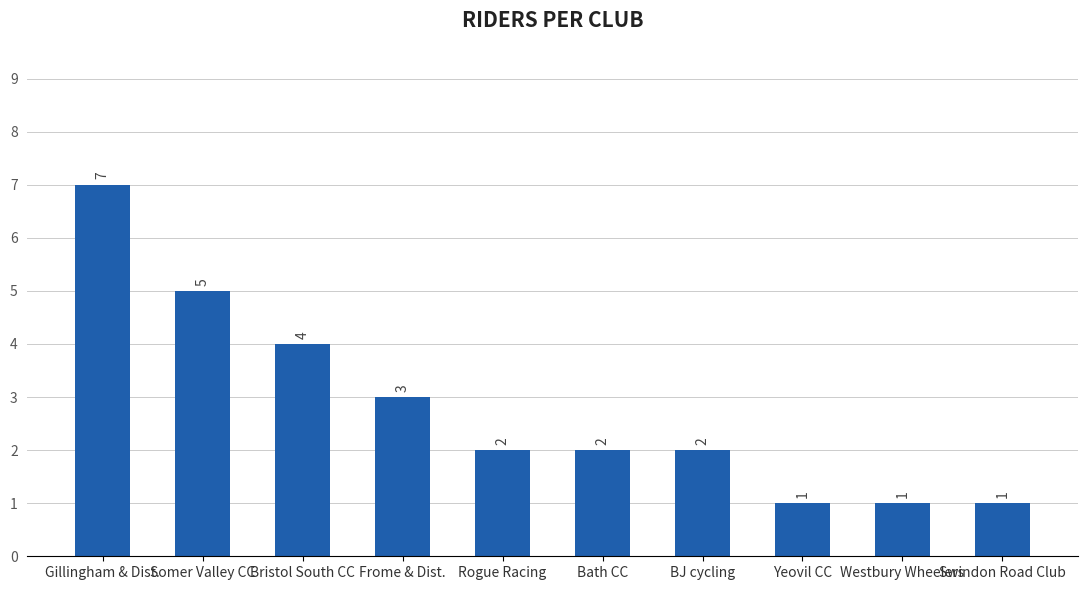

What is the average value?

3